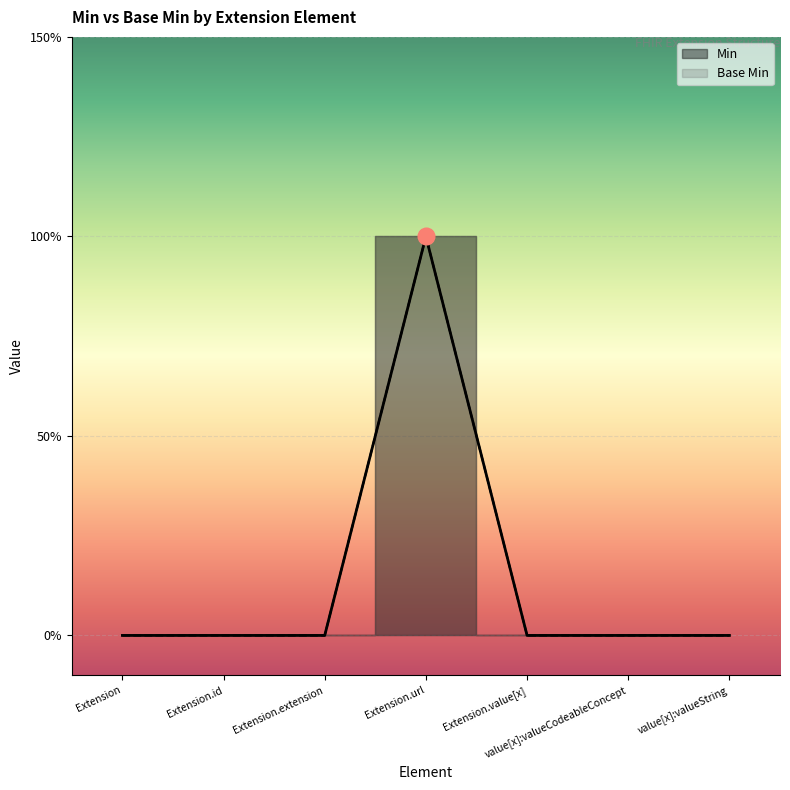

Which series has the largest total across all categories?

Min